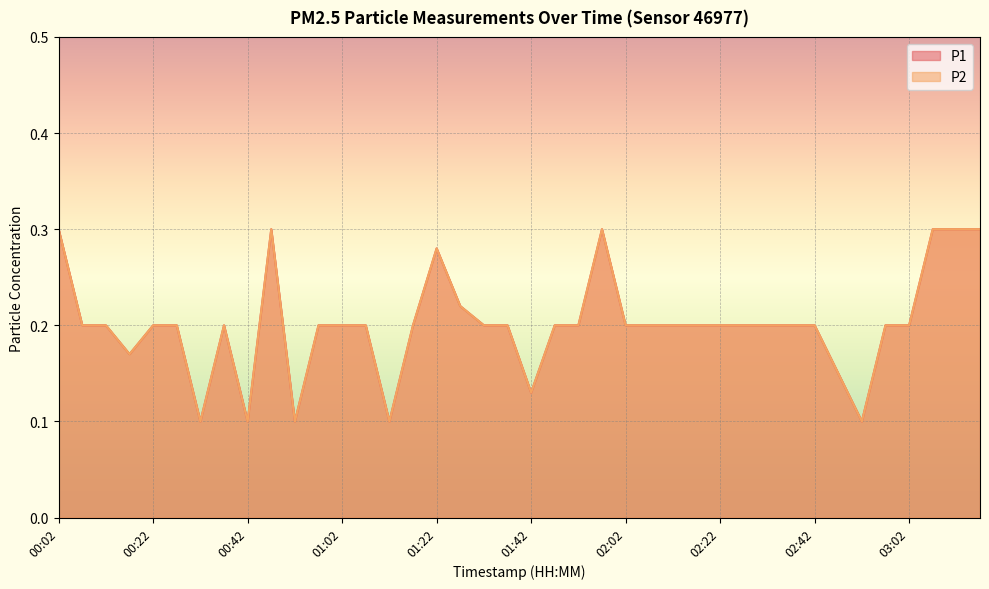

At which category does P1 reach its first local peak?

00:37